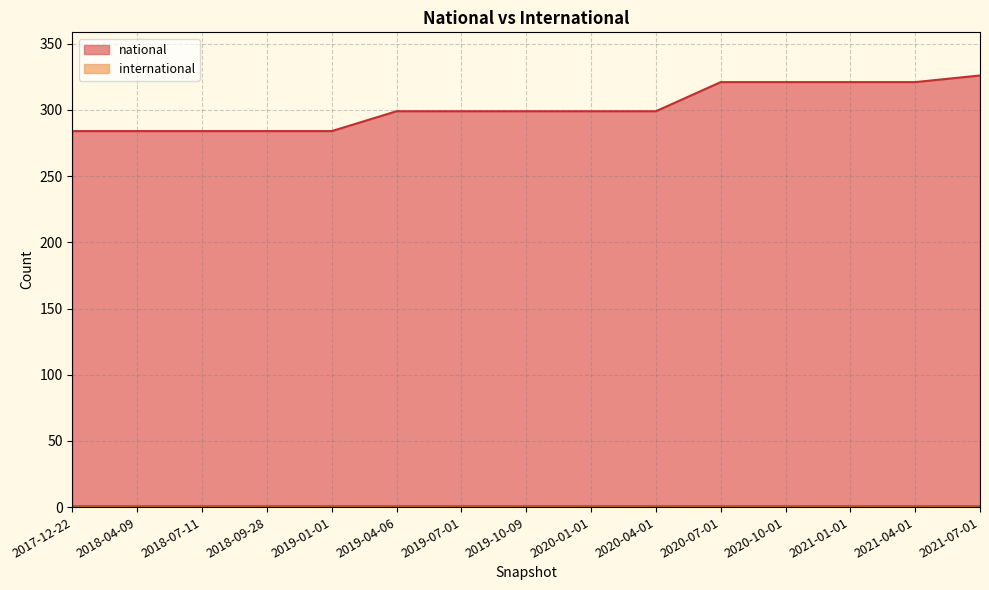

What is the difference between the second highest and minimum values?

37